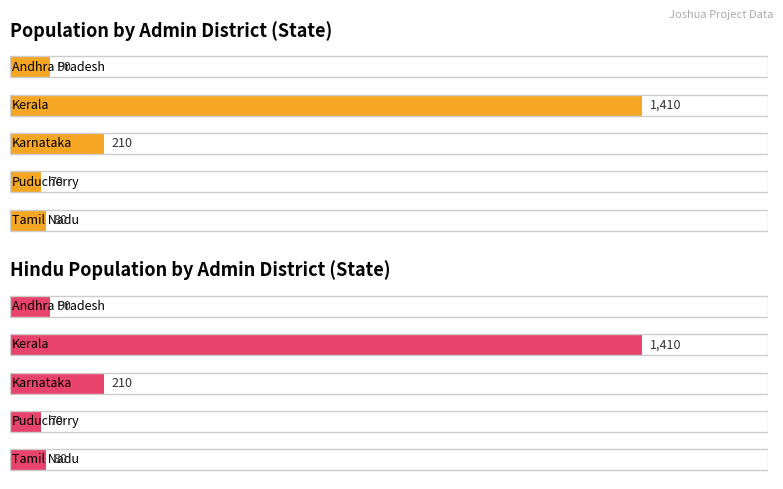

How many categories are shown in the chart?

5